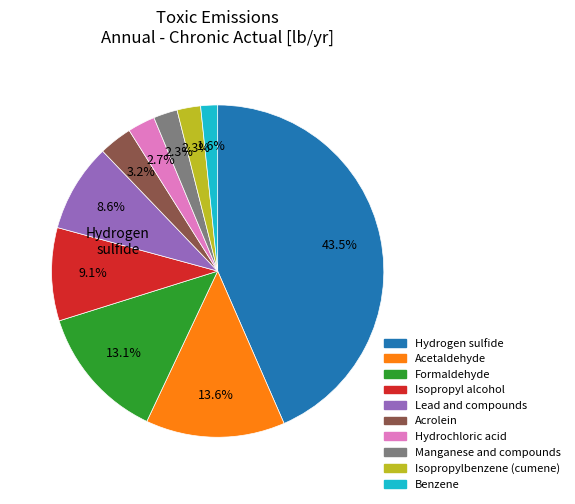

Does any single category account for the majority?

No